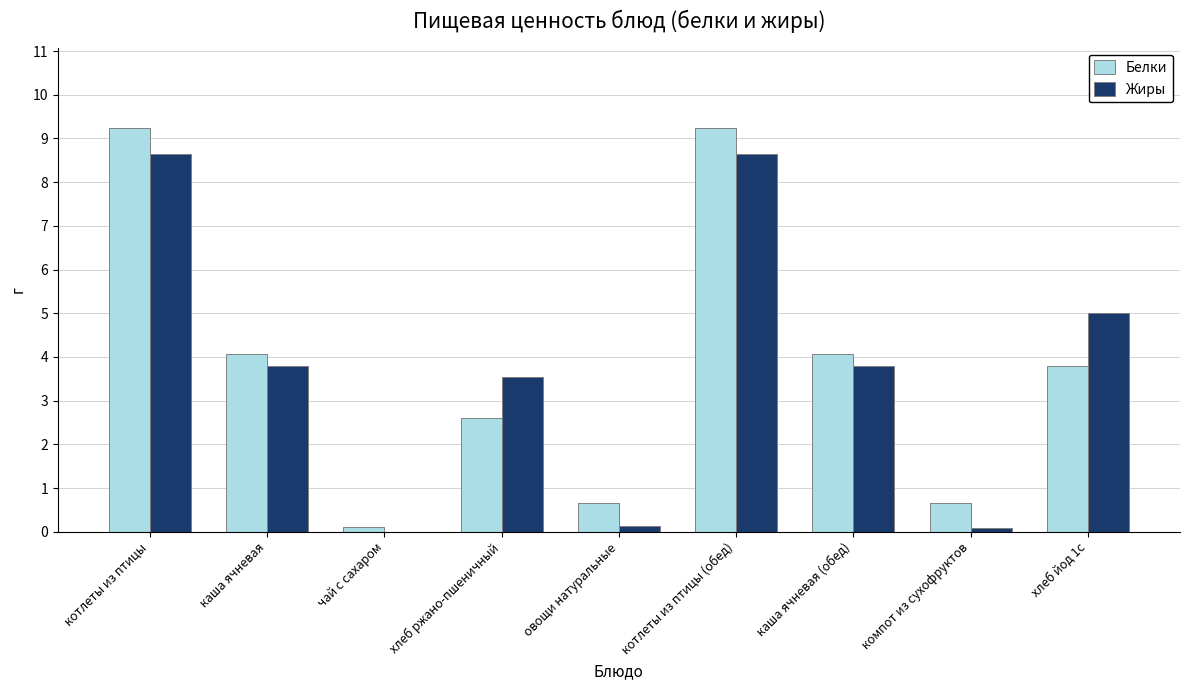

Where does the Белки series first go above 3?

котлеты из птицы